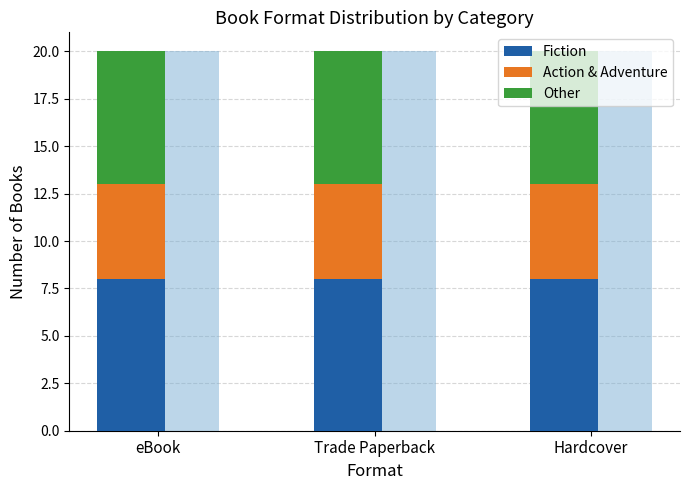

Is the value of Fiction at Trade Paperback greater than the value of Other at eBook?

Yes